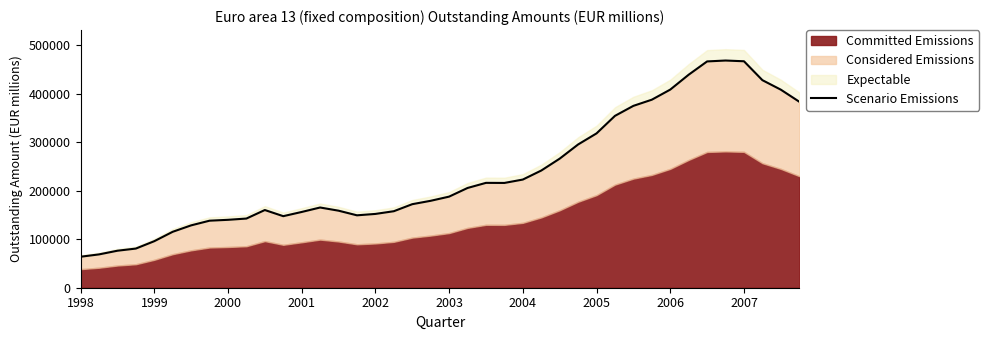

How many points are higher than both their immediate neighbors (excluding endpoints)?

4